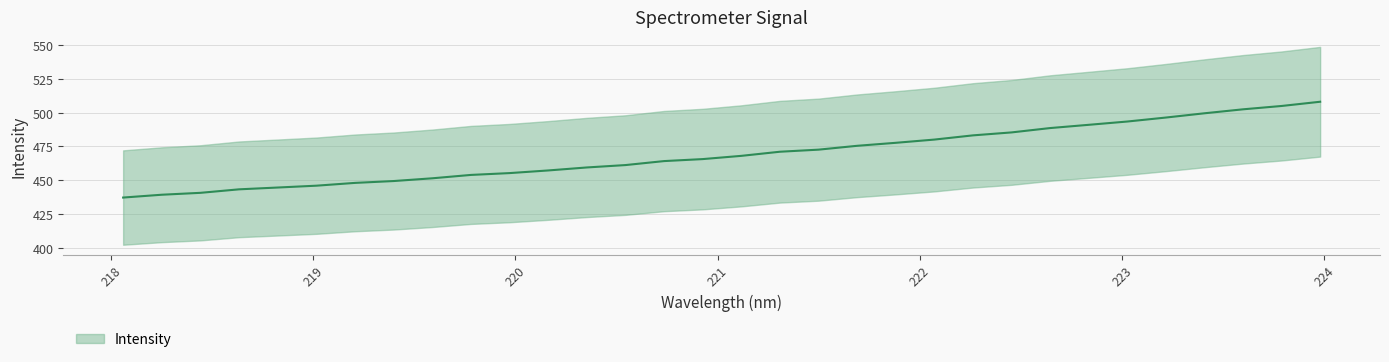

Rank the categories by value from lowest to highest.

218.0596, 218.2508, 218.442, 218.6332, 218.8244, 219.0156, 219.2067, 219.3979, 219.589, 219.7801, 219.9712, 220.1623, 220.3533, 220.5444, 220.7354, 220.9264, 221.1174, 221.3083, 221.4993, 221.6902, 221.8812, 222.0721, 222.263, 222.4538, 222.6447, 222.8355, 223.0264, 223.2172, 223.408, 223.5987, 223.7895, 223.9802